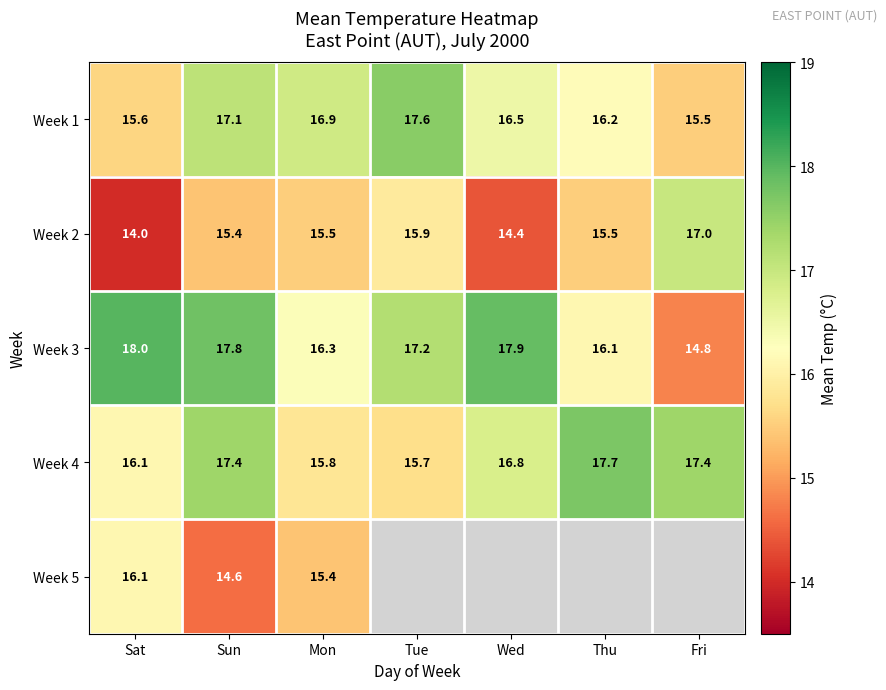

What is the sum of the Week 4 values at Sun and Sat?

33.5